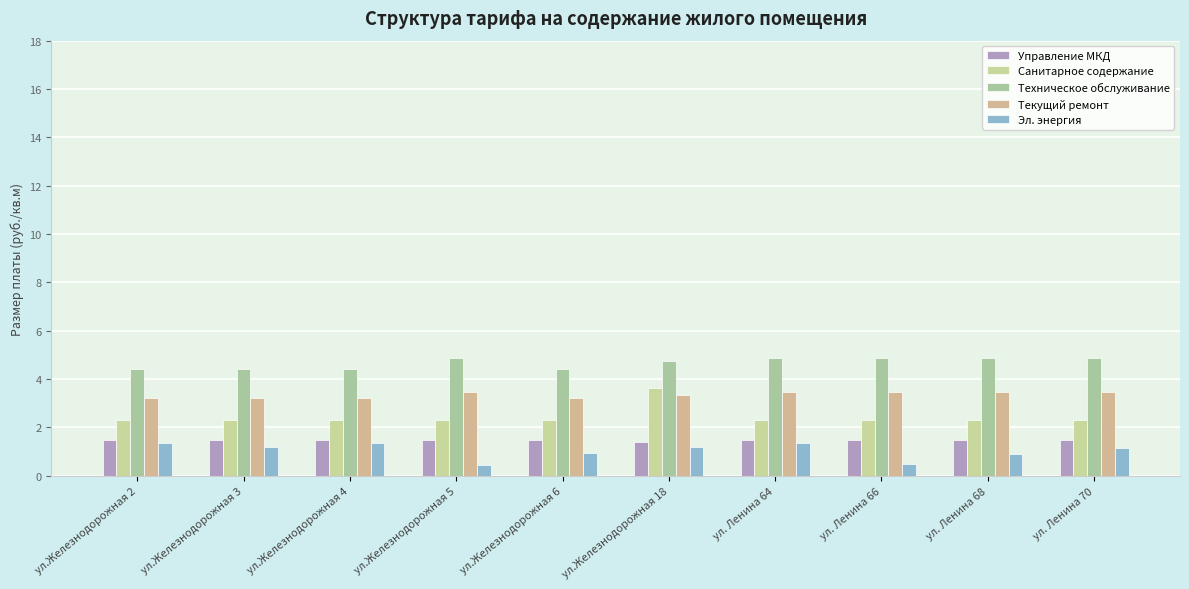

Rank the series by their maximum value, from highest to lowest.

Техническое обслуживание, Санитарное содержание, Текущий ремонт, Управление МКД, Эл. энергия